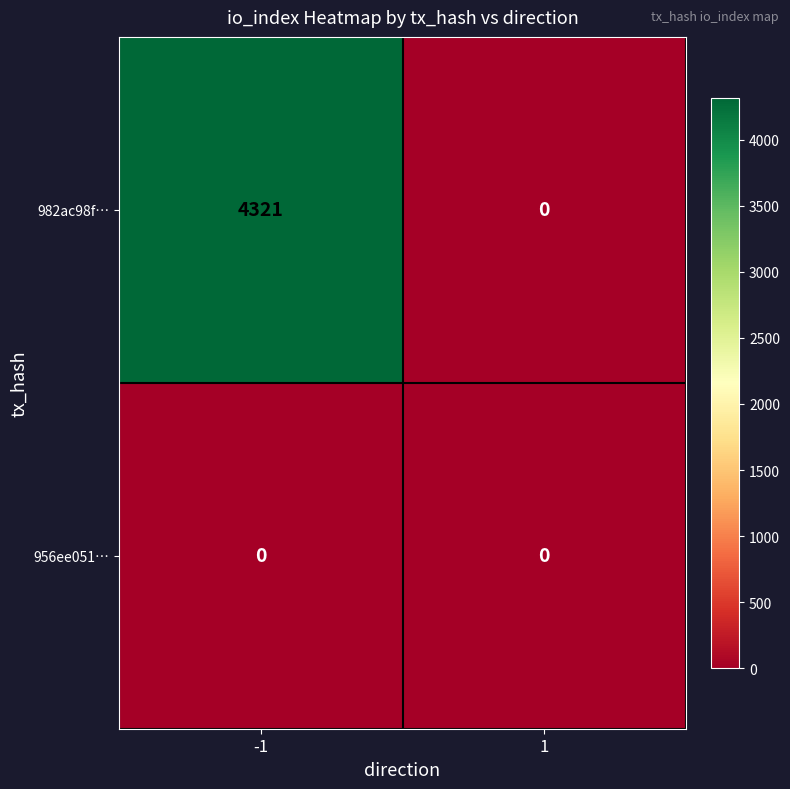

Reading right to left, what are all the values shown in this chart?

982ac98f…: 1=0	-1=4321
956ee051…: 1=0	-1=0